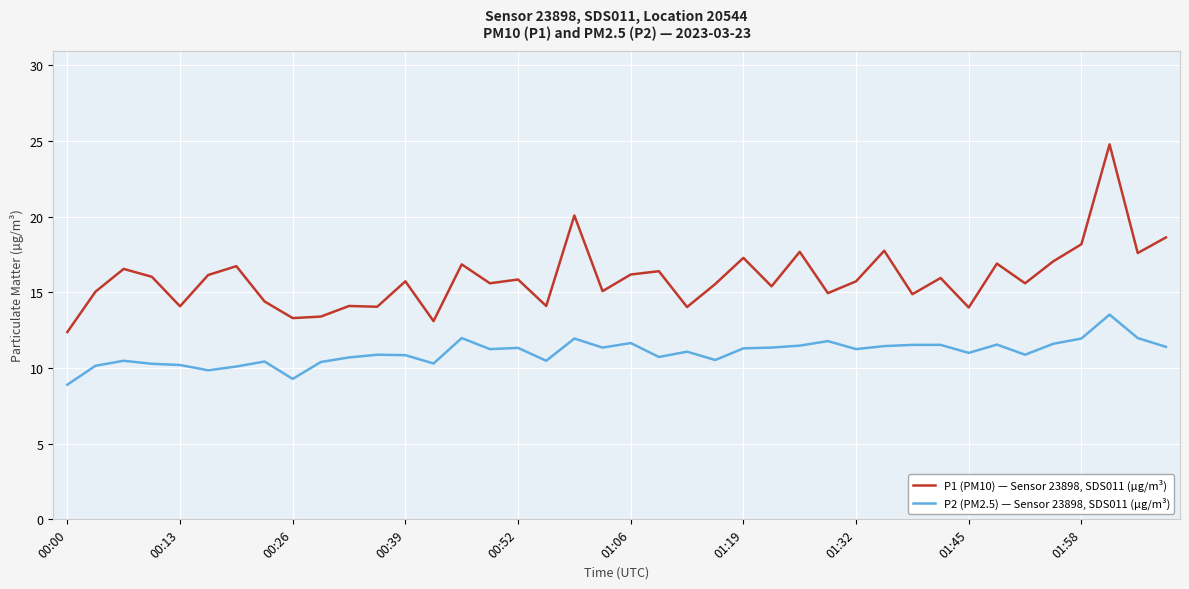

List the series in order of their peak value, highest first.

P1 (PM10) — Sensor 23898, SDS011 (µg/m³), P2 (PM2.5) — Sensor 23898, SDS011 (µg/m³)